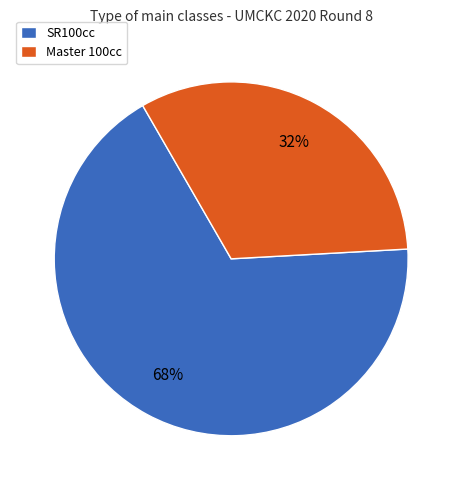

Which category has the smallest portion of the pie?

Master 100cc